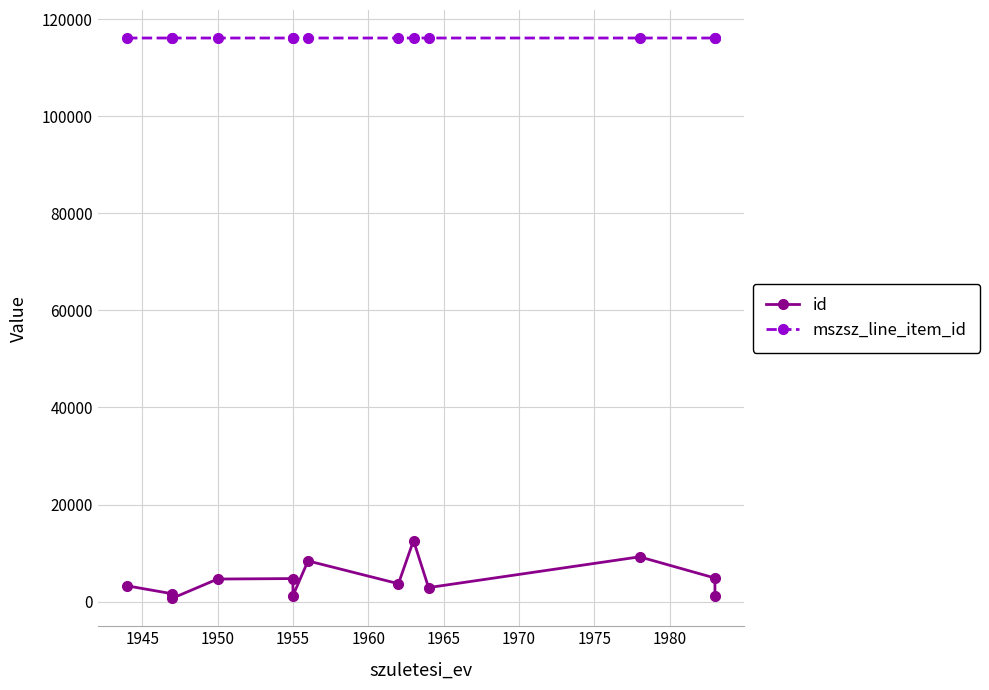

True or false: mszsz_line_item_id and id intersect in this chart.

False